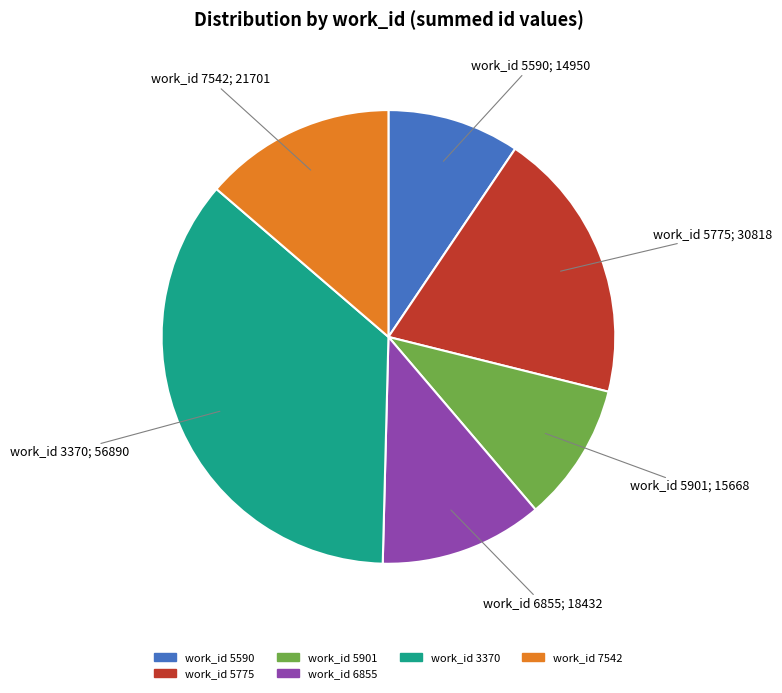

Which category has the biggest portion of the pie?

work_id 3370